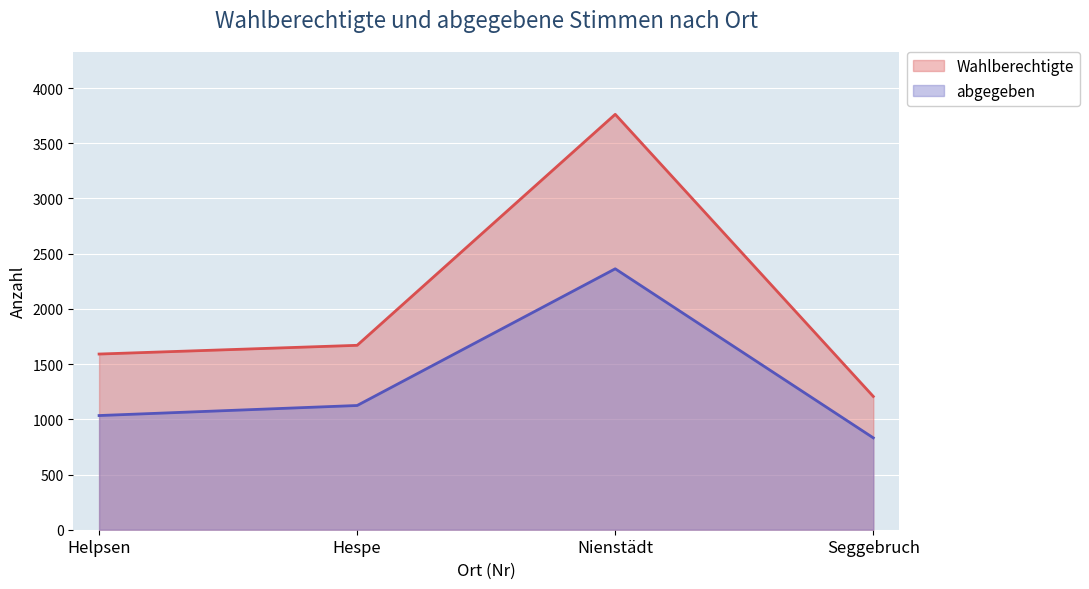

Where is the first local maximum for Wahlberechtigte?

Nienstädt